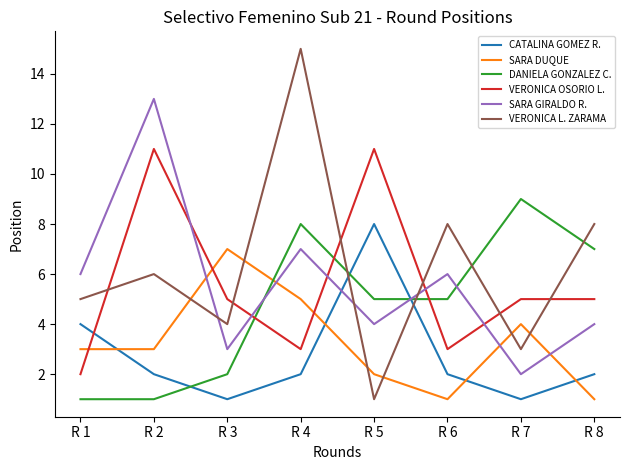

Is the value of VERONICA OSORIO L. at R 8 greater than the value of DANIELA GONZALEZ C. at R 3?

Yes